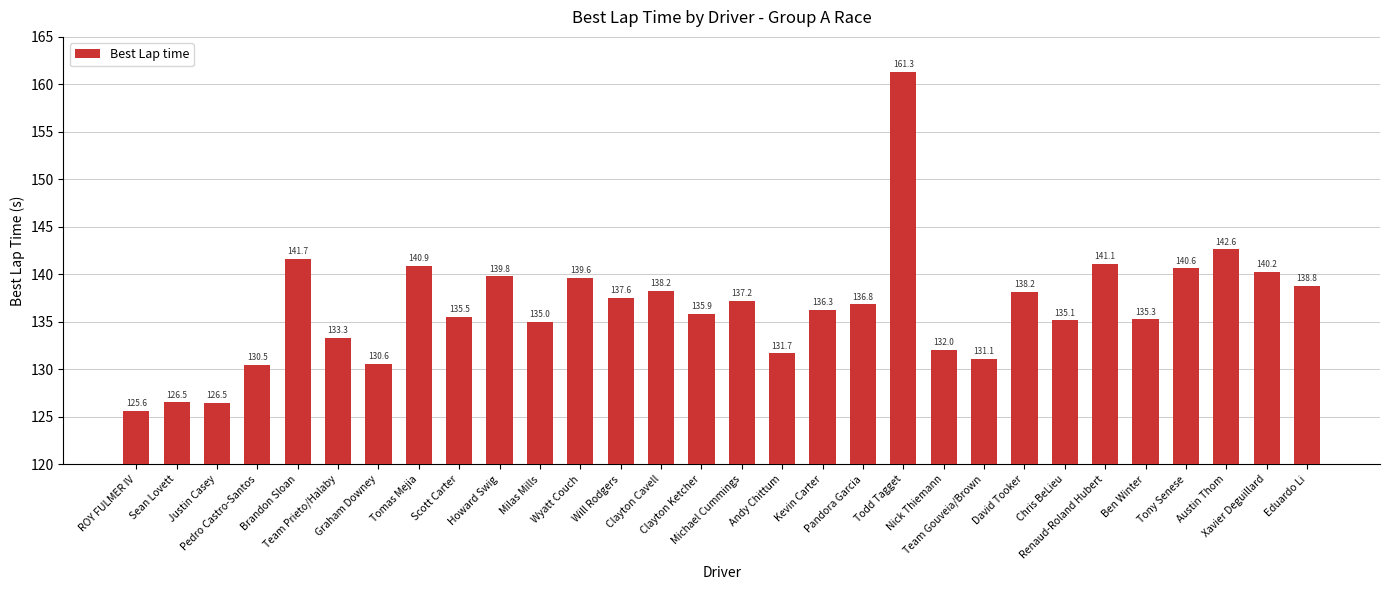

What is the label of the 5th bar from the left?

Brandon Sloan